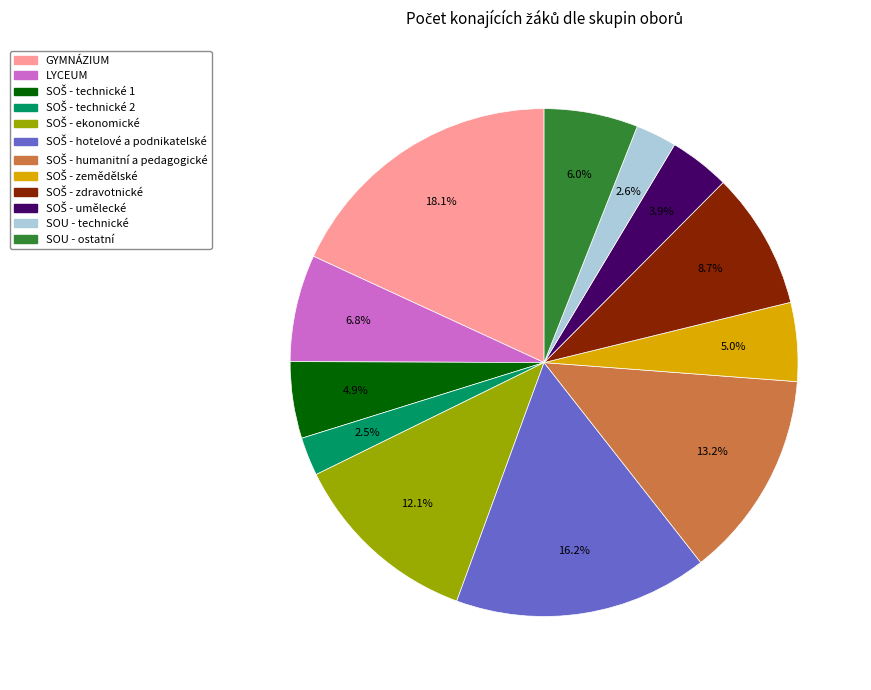

Is there any slice that represents more than half of the pie?

No